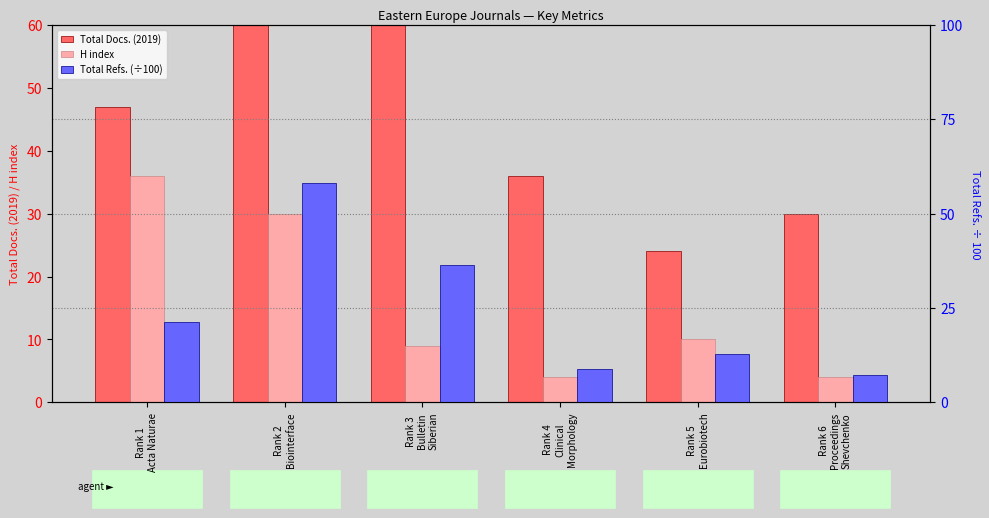

Rank the series by their maximum value, from highest to lowest.

Total Docs. (2019), Total Refs. (÷100), H index